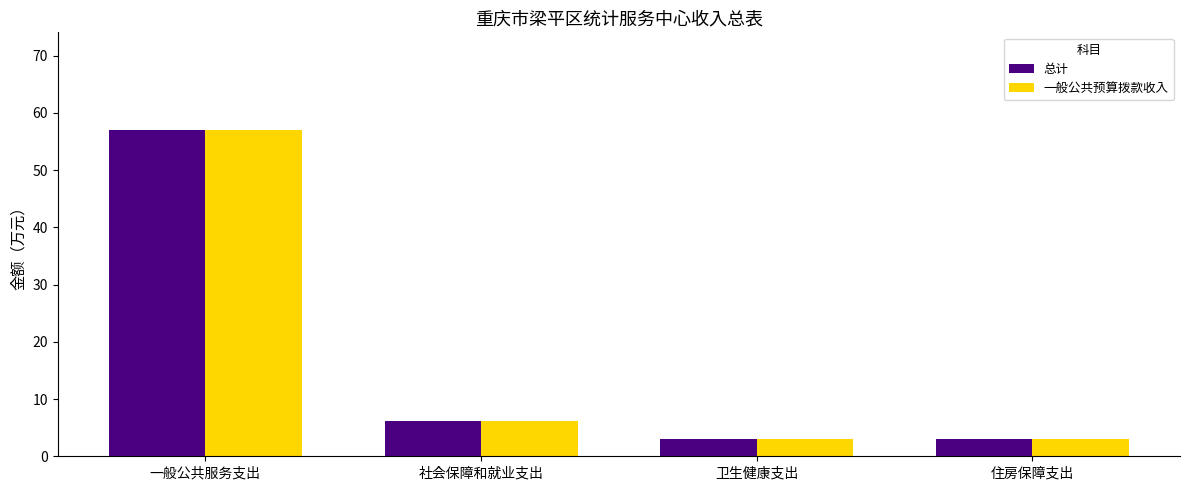

Reading left to right, extract all data points from this chart.

总计: 57.0	6.2	3.1	3.1
一般公共预算拨款收入: 57.0	6.2	3.1	3.1